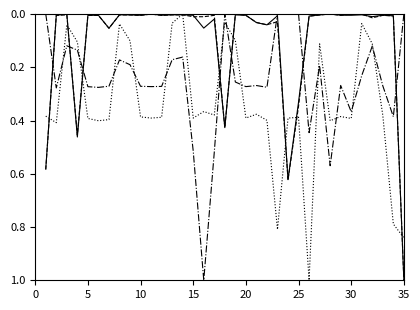

What is the maximum value shown in the chart?

1.0